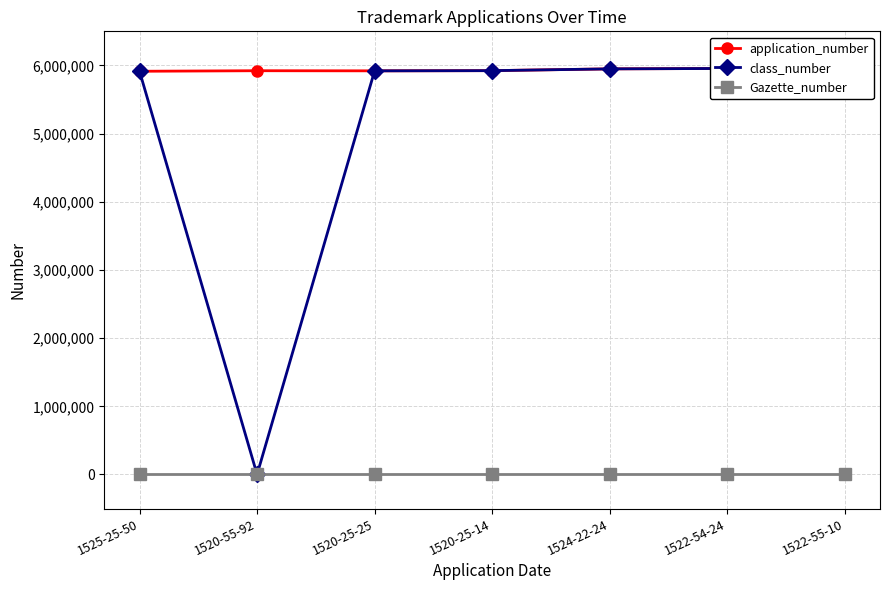

Reading left to right, transcribe all the data shown in this chart.

application_number: 1525-25-50=5914235	1520-55-92=5922231	1520-25-25=5920444	1520-25-14=5923292	1524-22-24=5949502	1522-54-24=5955415	1522-55-10=5951999
class_number: 1525-25-50=5914235	1520-55-92=0	1520-25-25=5920444	1520-25-14=5923292	1524-22-24=5949502	1522-54-24=5955415	1522-55-10=5951999
Gazette_number: 1525-25-50=359	1520-55-92=359	1520-25-25=359	1520-25-14=359	1524-22-24=359	1522-54-24=359	1522-55-10=359